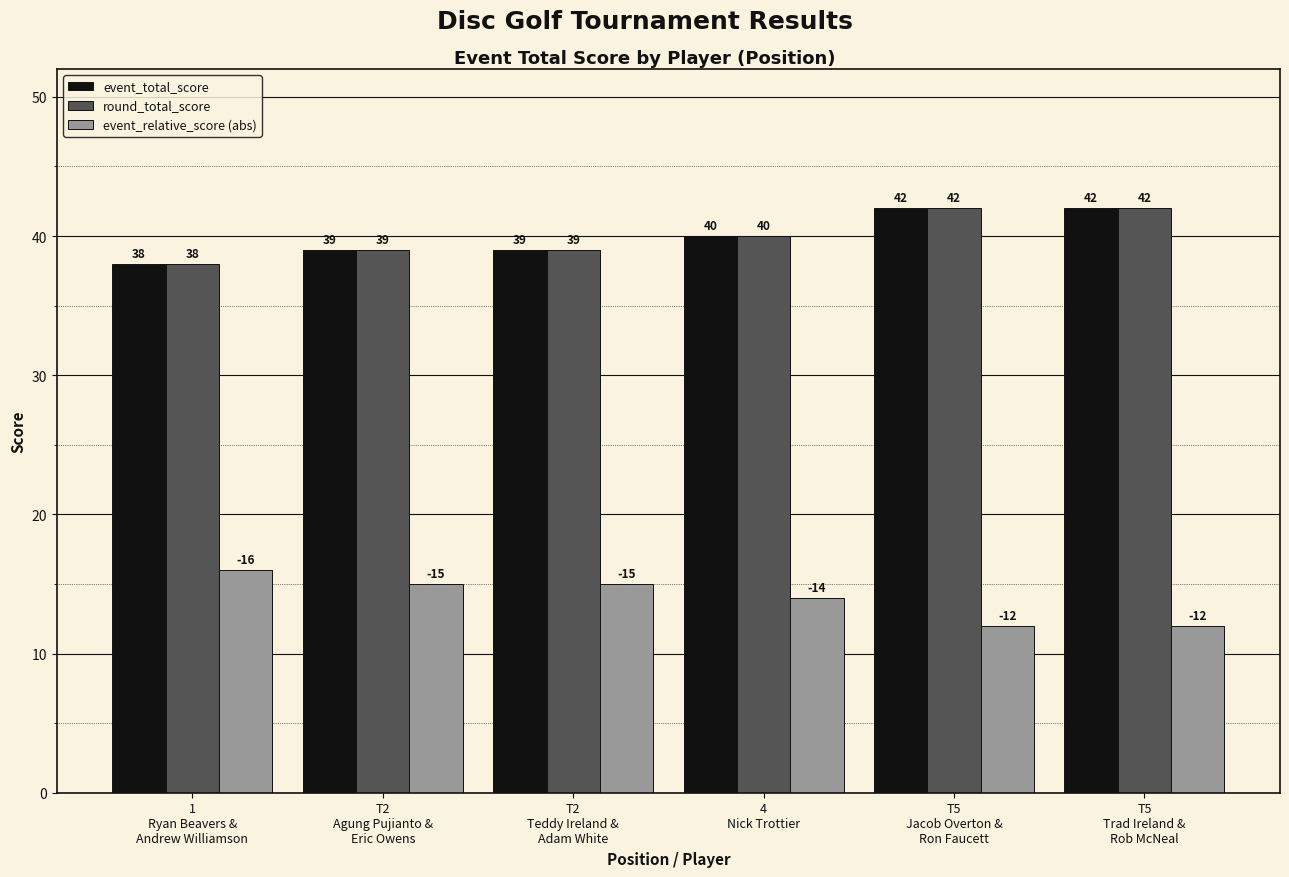

Reading left to right, extract all data points from this chart.

event_total_score: 38	39	39	40	42	42
round_total_score: 38	39	39	40	42	42
event_relative_score (abs): 16	15	15	14	12	12